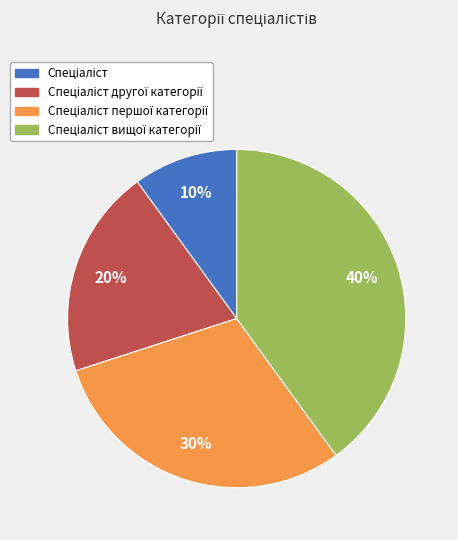

To the nearest percent, what is the difference between the largest and smallest slice percentages?

30%